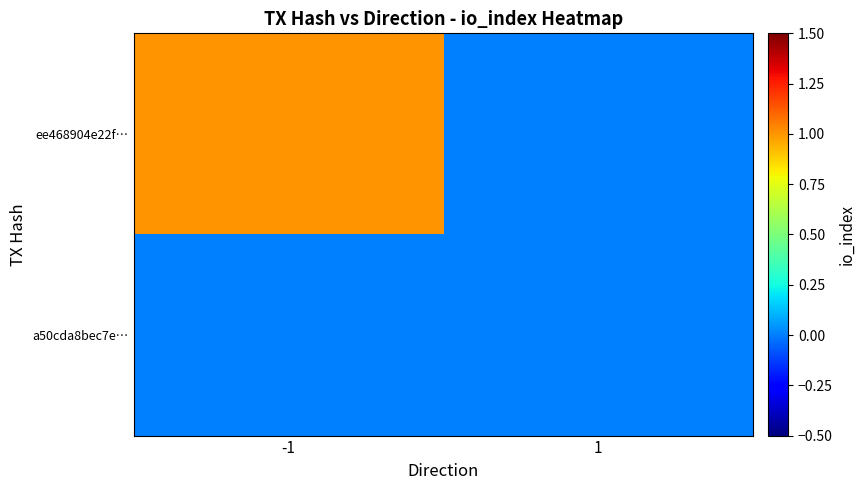

What is the greatest value displayed?

1